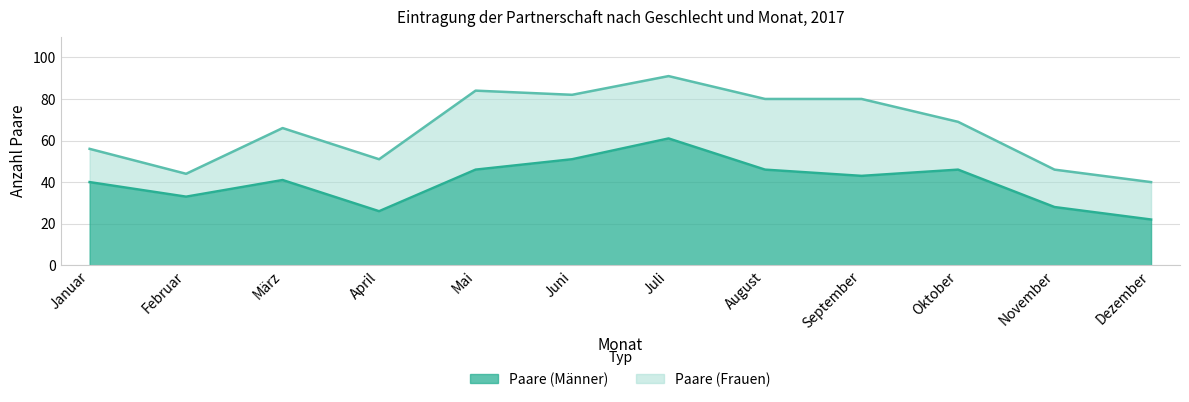

Rank the categories by value from highest to lowest.

Juli, Juni, Mai, August, Oktober, September, März, Januar, Februar, November, April, Dezember